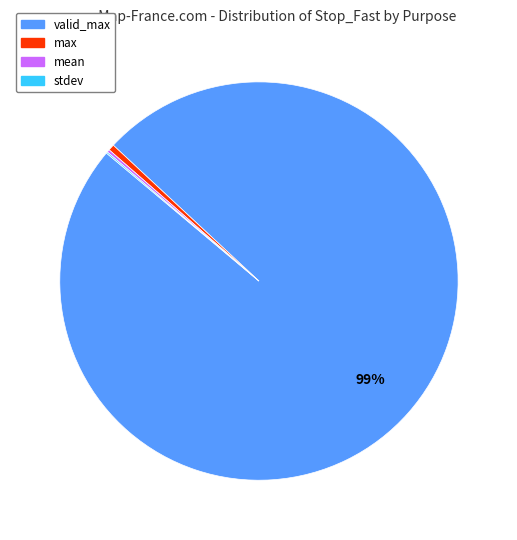

Does any single category account for the majority?

Yes